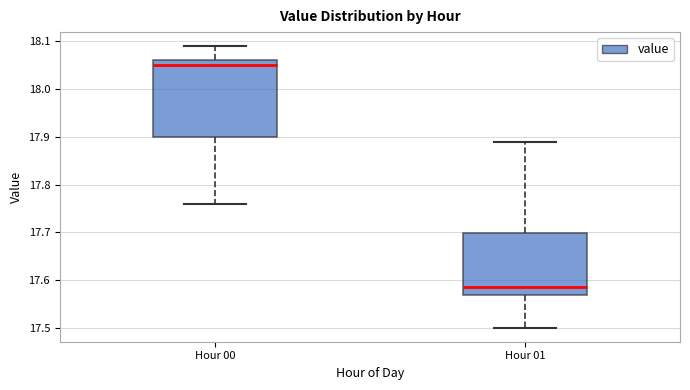

Reading left to right, read every box against the y-axis: the position of its median line, the range the box covers, and the ends of its whiskers. The values are not printed on the chart, so give them approximately, as read against the axis.

Hour 00: median 18.05, box 17.90 to 18.06, whiskers 17.76 to 18.09
Hour 01: median 17.59, box 17.57 to 17.70, whiskers 17.50 to 17.89